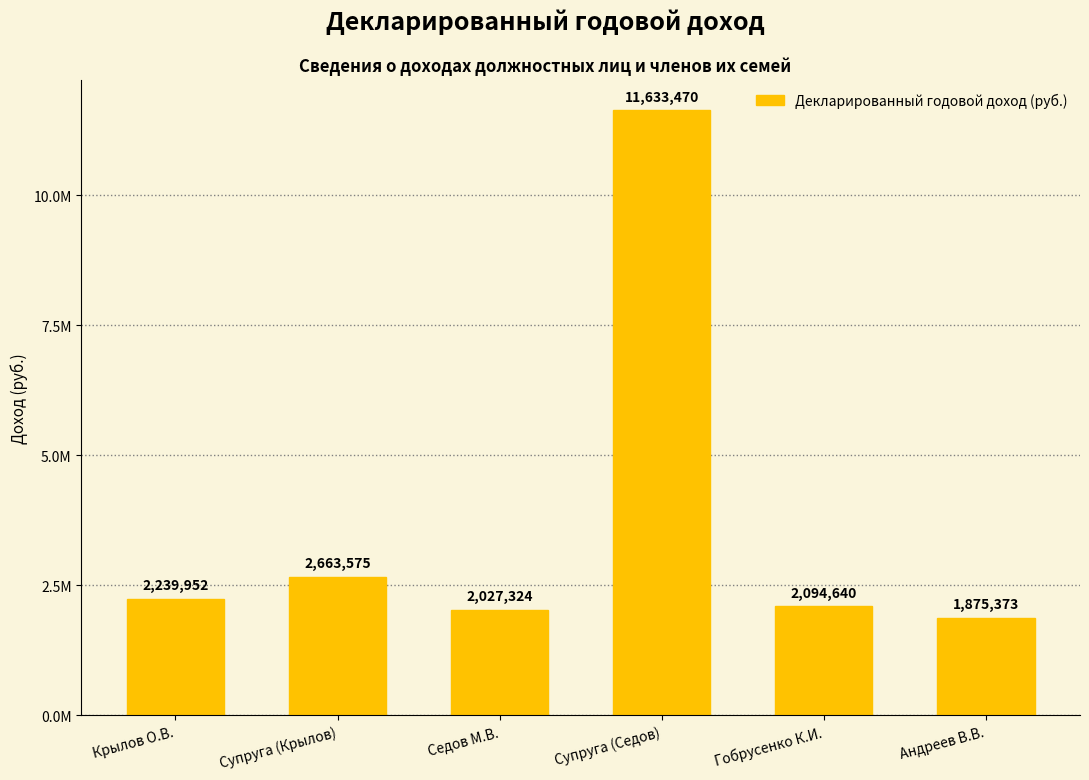

At which category does the chart reach its minimum across all series?

Андреев В.В.